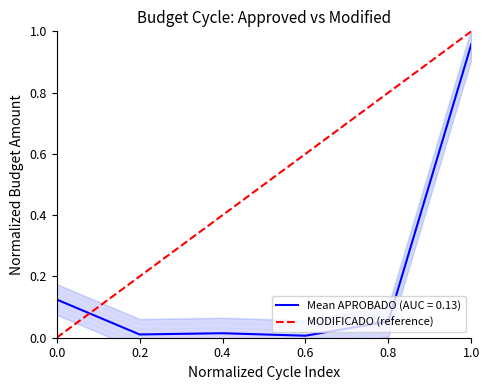

What is the sum of all values?

1